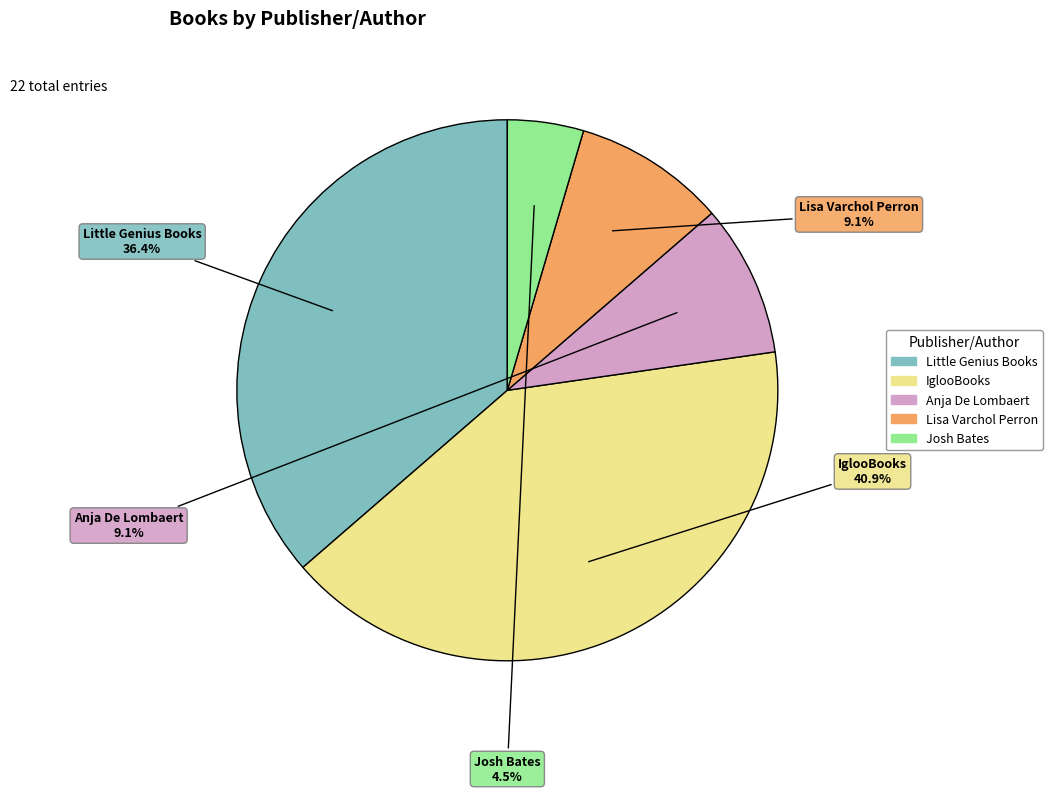

Is it true that Lisa Varchol Perron is 4% of the pie?

False